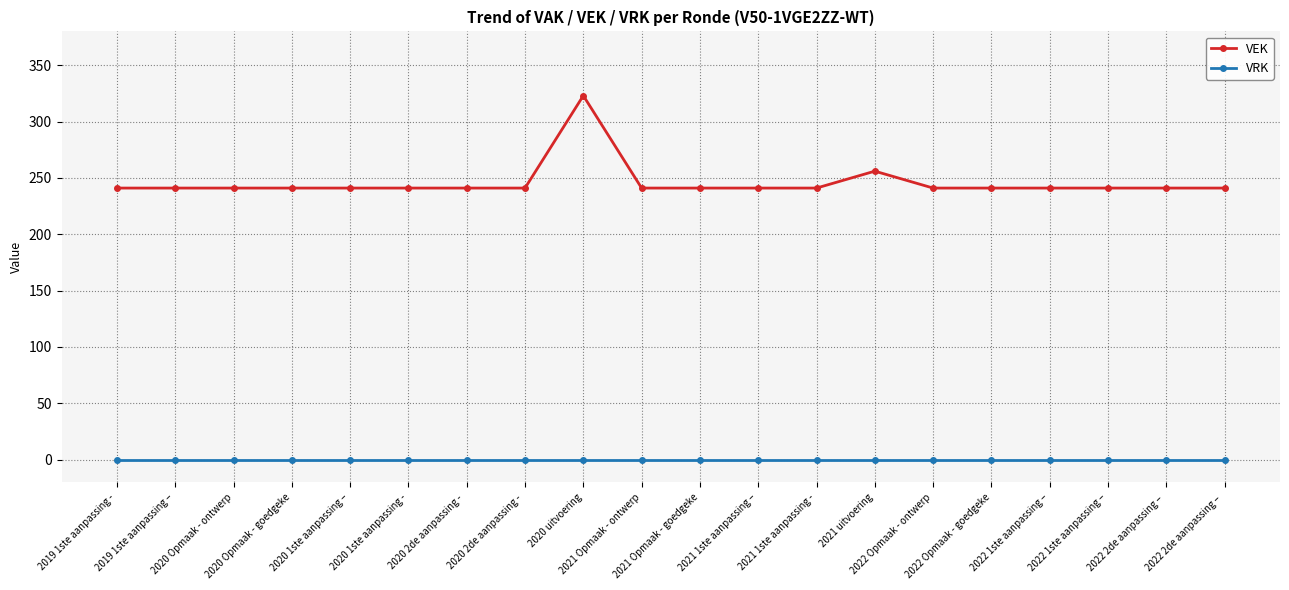

Count the number of data series in this chart.

2